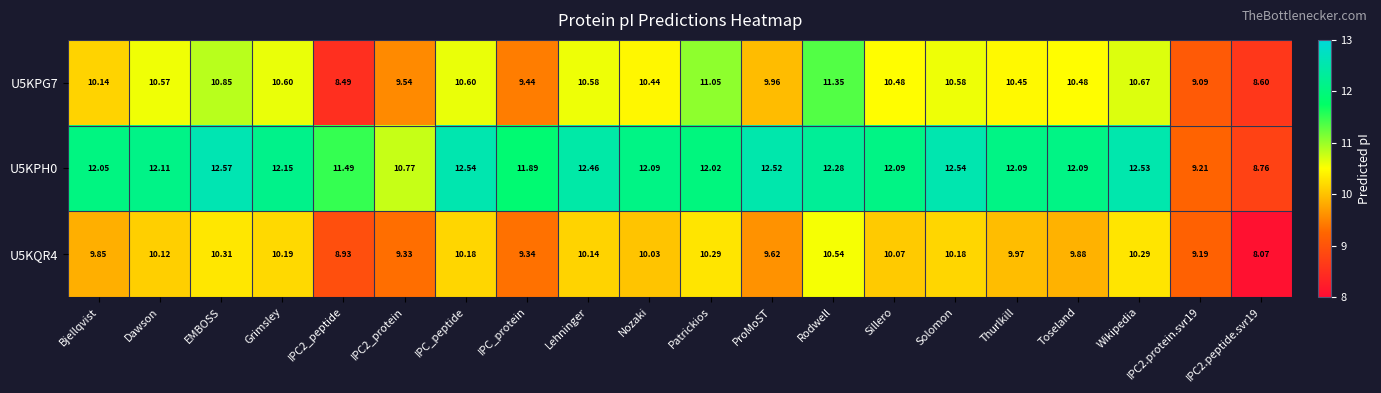

Which series changed the most between Dawson and IPC2_protein?

U5KPH0